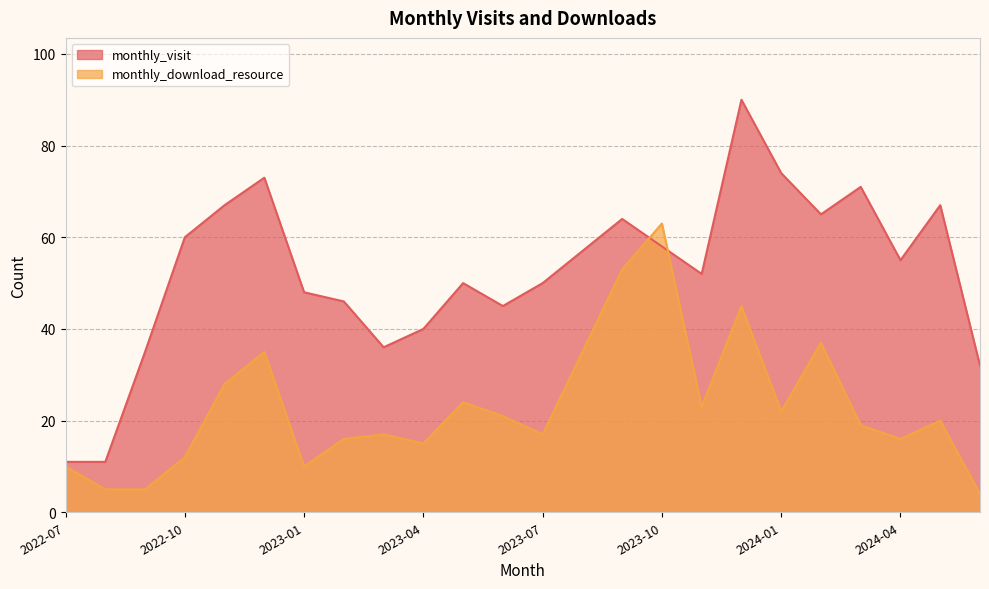

How many intersections are there between monthly_download_resource and monthly_visit?

2